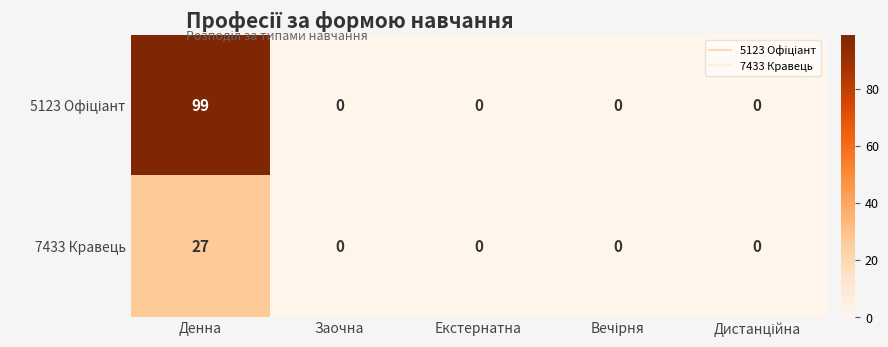

What is the spread (max minus min) of values at Денна?

72